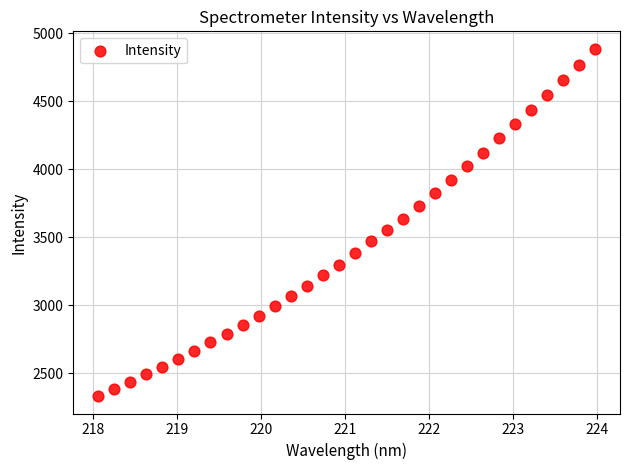

What is the range of Y values (max minus min)?

2555.8